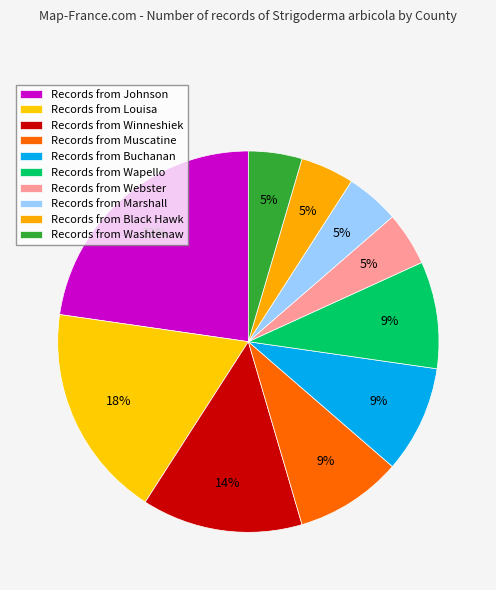

Does any single category account for the majority?

No